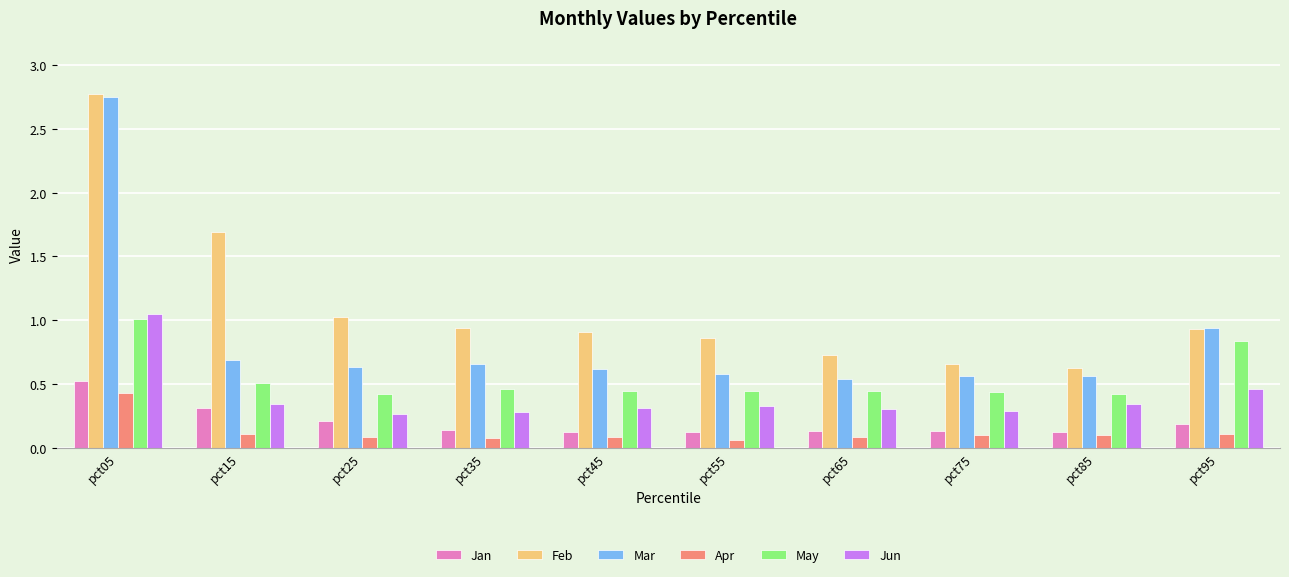

At how many categories does at least one series exceed 1?

3